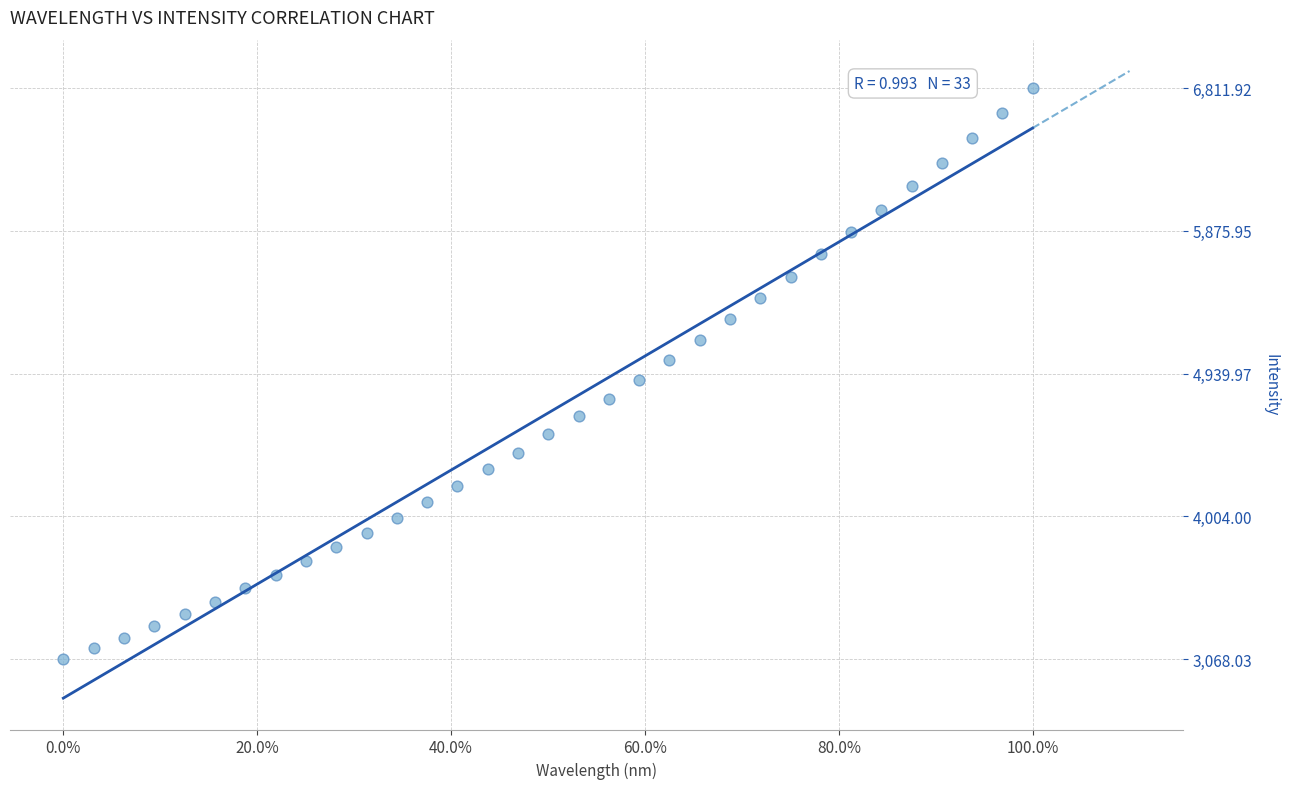

What is the range of Y values (max minus min)?

3743.9